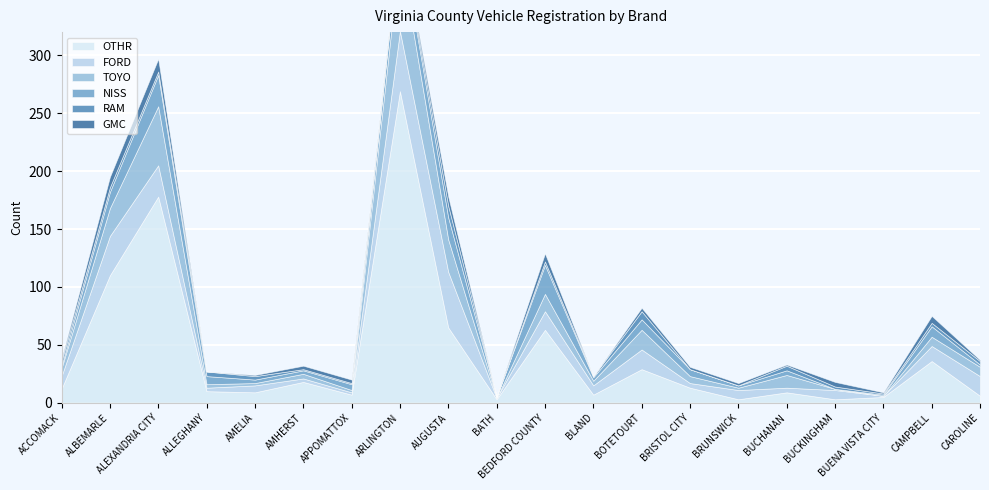

What is the sum of all FORD values?

283